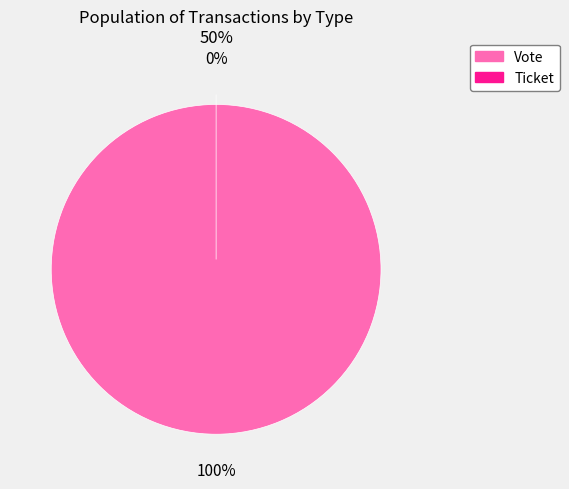

Is the sum of Ticket and Vote greater than half?

Yes